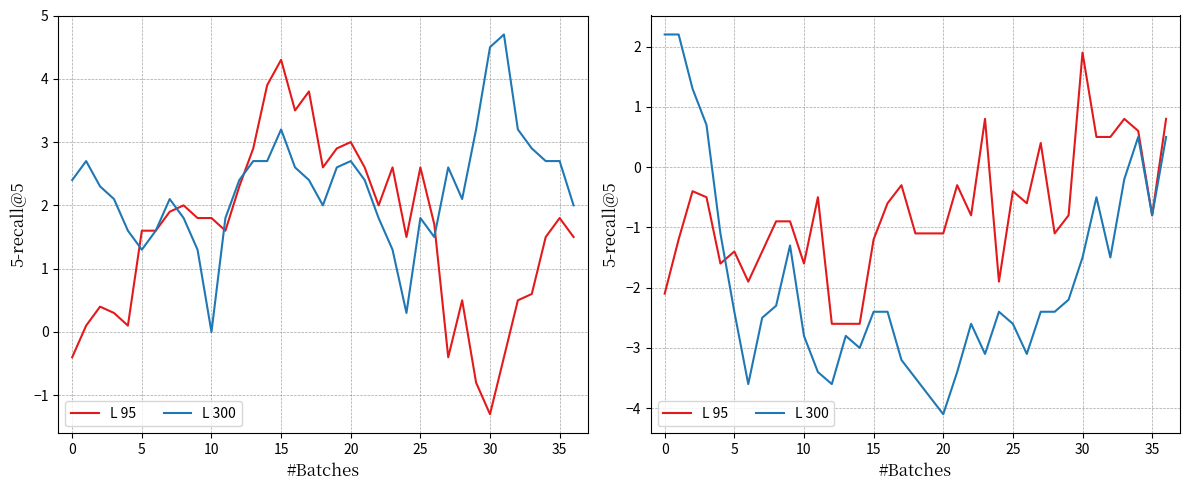

What is the minimum value shown in the chart?

-4.1